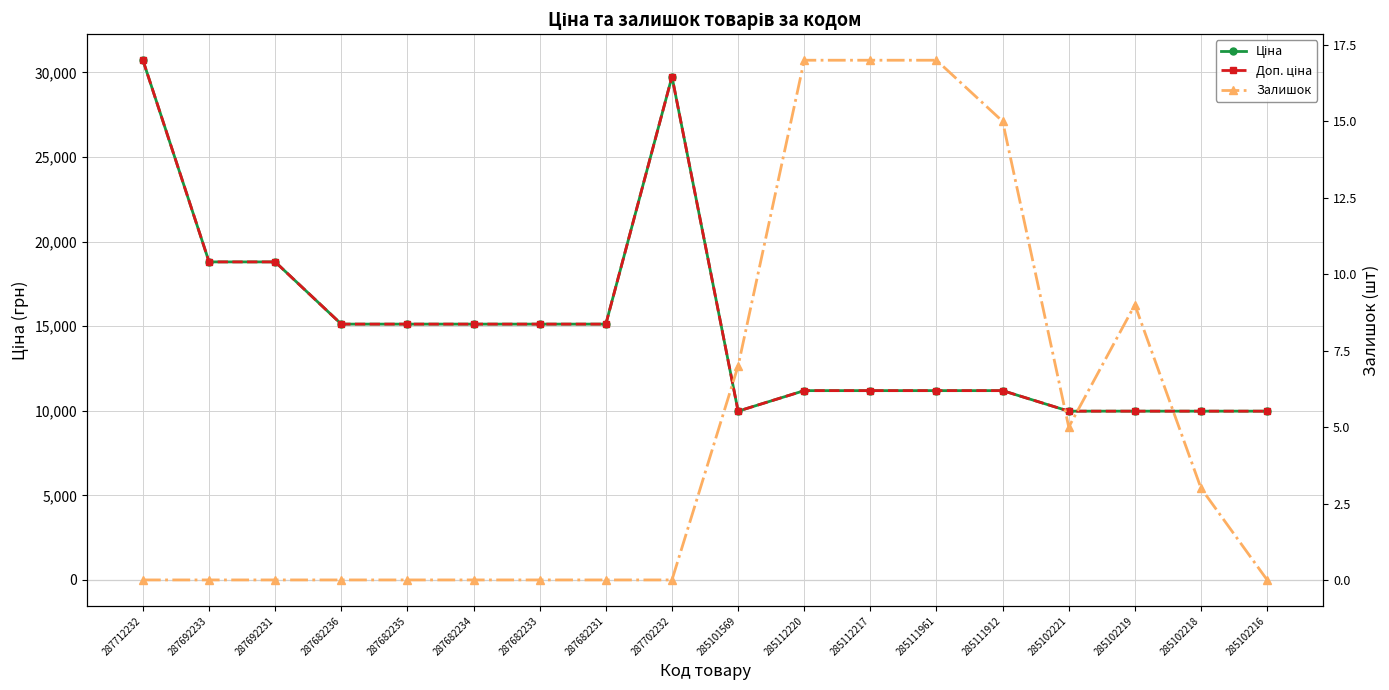

Does the chart have visible grid lines?

Yes